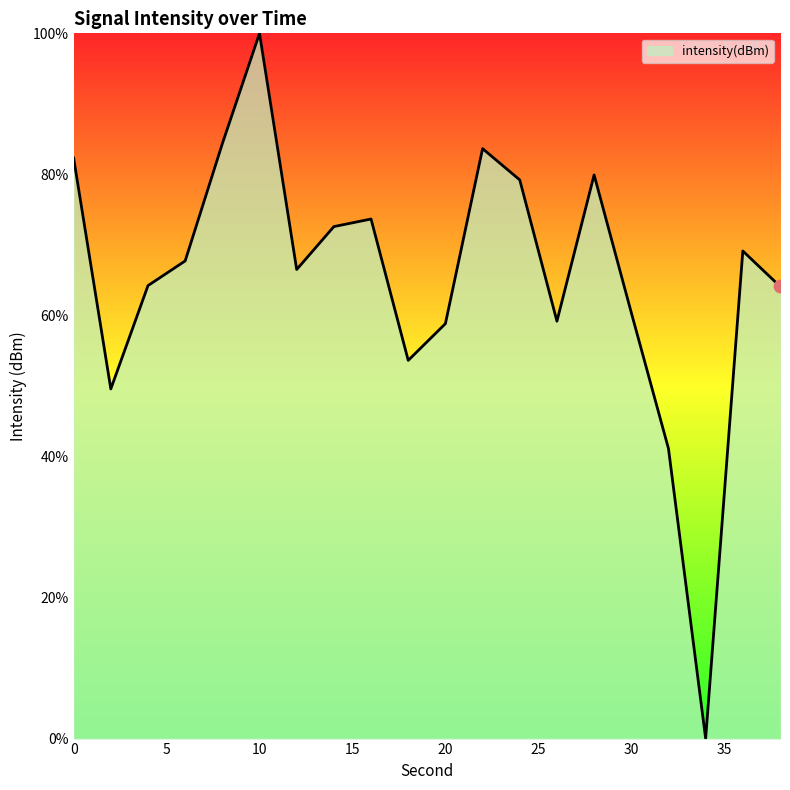

What is the difference between the maximum and minimum values?

100.0